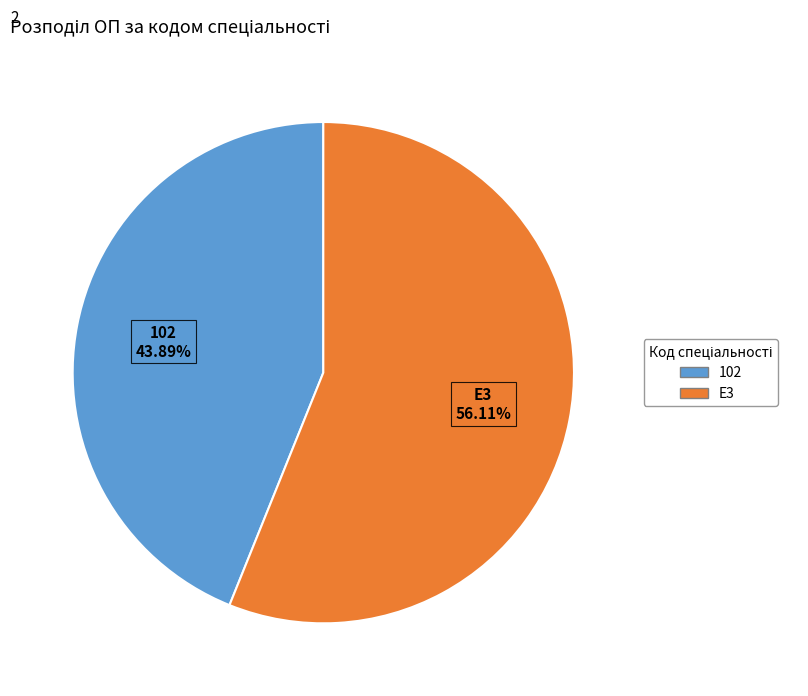

To the nearest percent, what is the difference between the E3 and 102 slice percentages?

12%